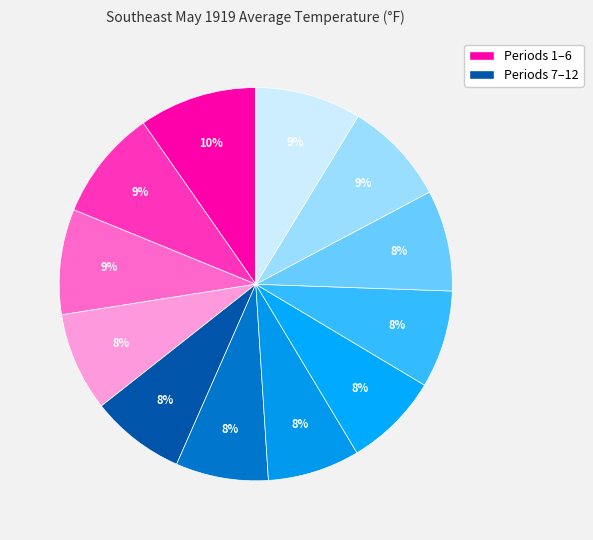

To the nearest percent, what is the average slice percentage?

8%